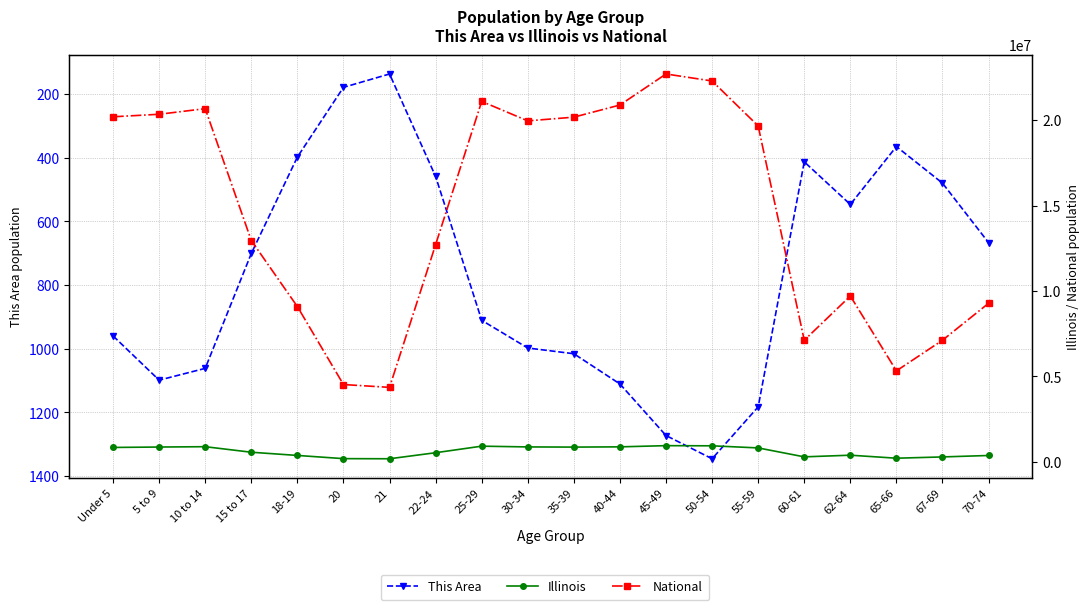

The value of This Area at 22-24 is 667. True or false?

False